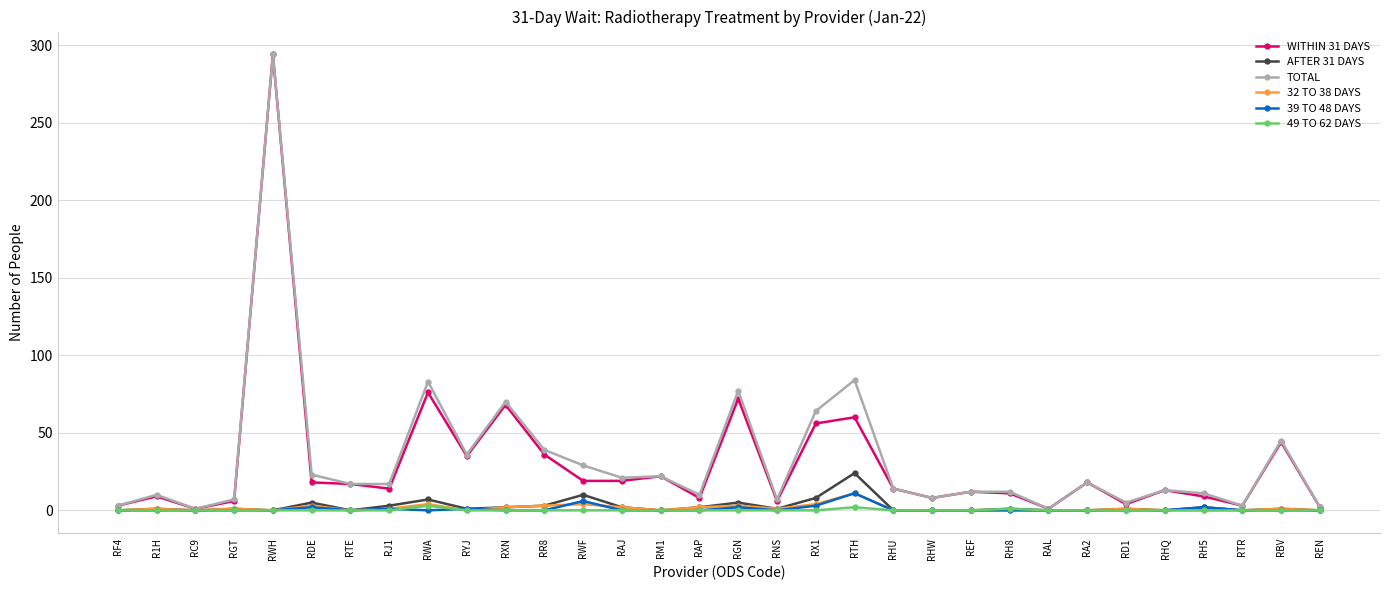

At which label does 32 TO 38 DAYS reach its peak?

RTH